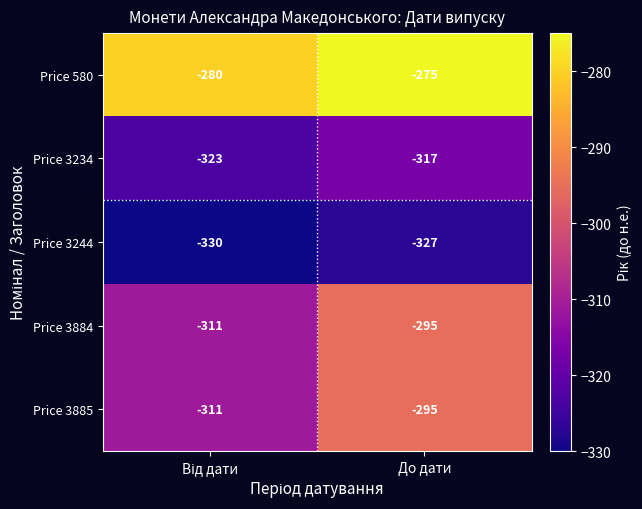

Reading left to right, transcribe all the data shown in this chart.

Price 580: -280	-275
Price 3234: -323	-317
Price 3244: -330	-327
Price 3884: -311	-295
Price 3885: -311	-295